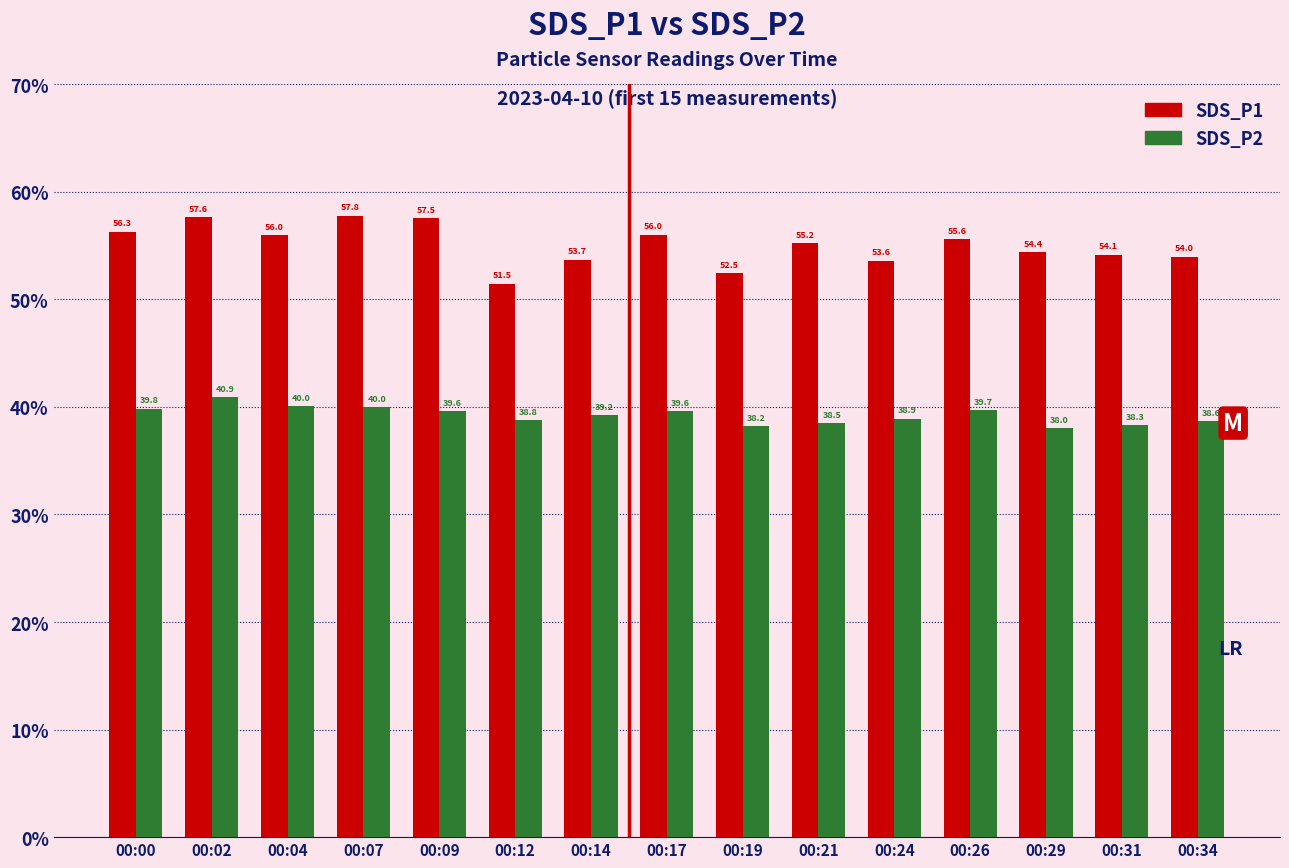

The SDS_P2 series shows 61.4 at 00:09. True or false?

False